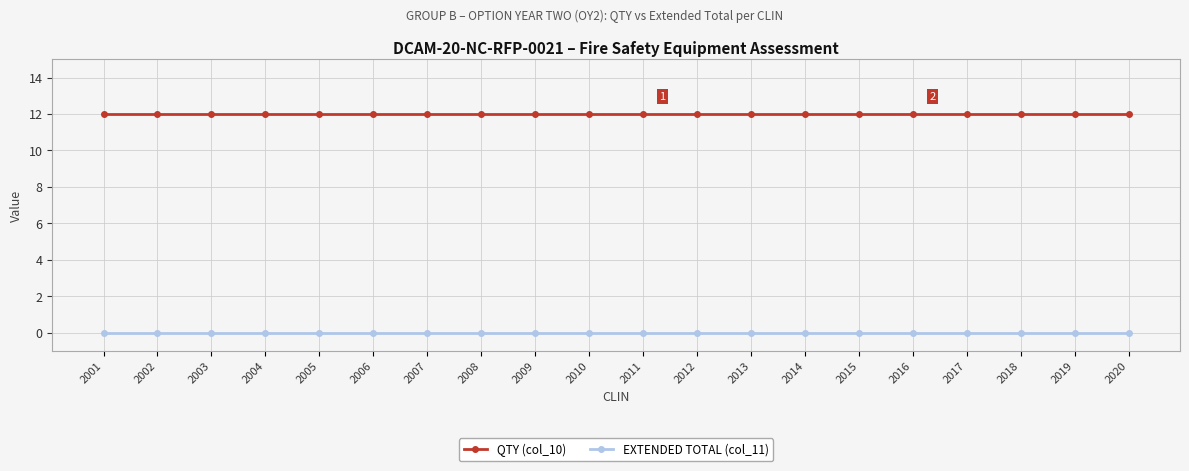

Which series has the largest total across all categories?

QTY (col_10)